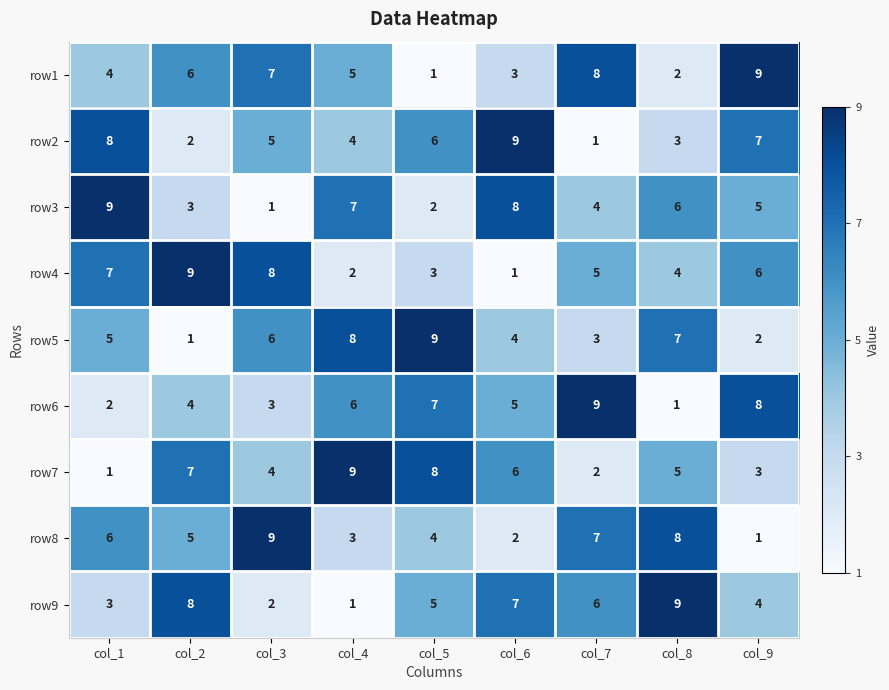

How many distinct data groups are displayed?

9